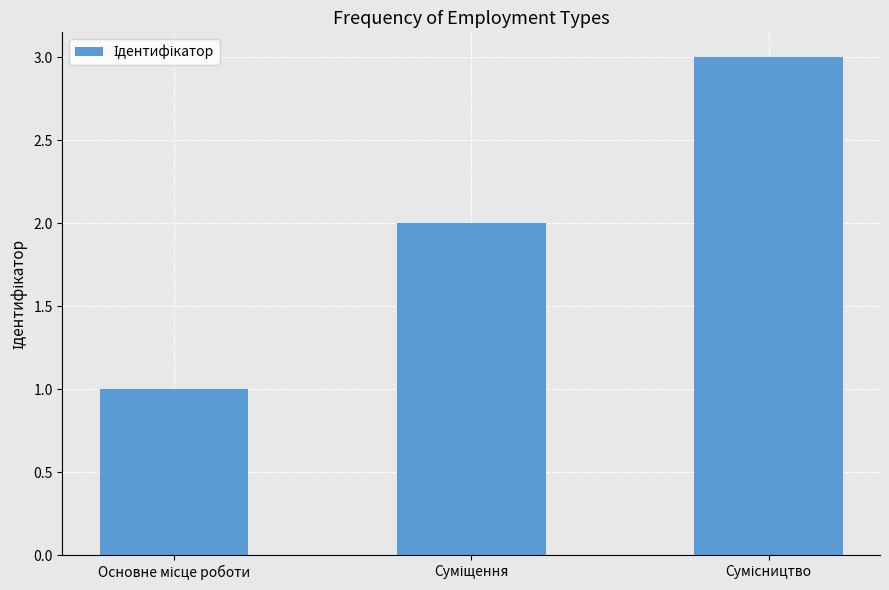

What is the sum of all values?

6